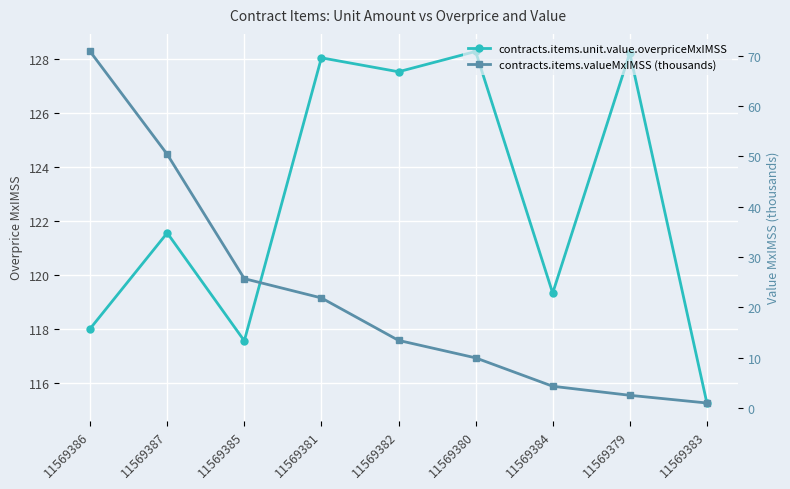

Reading left to right, extract all data points from this chart.

contracts.items.unit.value.overpriceMxIMSS: 11569386=118.0	11569387=121.6	11569385=117.6	11569381=128.1	11569382=127.5	11569380=128.3	11569384=119.3	11569379=128.2	11569383=115.3
contracts.items.valueMxIMSS (thousands): 11569386=70.9	11569387=50.4	11569385=25.7	11569381=21.8	11569382=13.4	11569380=9.9	11569384=4.3	11569379=2.5	11569383=1.0